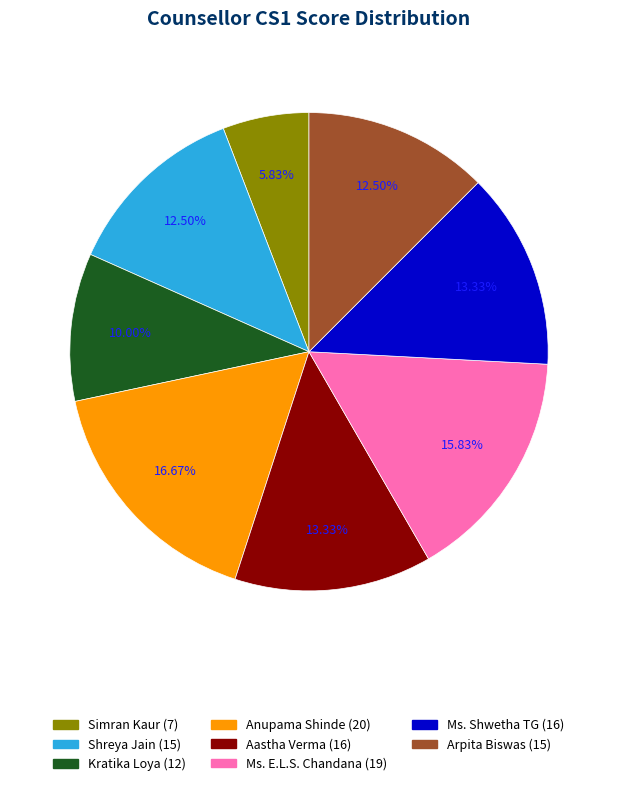

Is there any slice that represents more than half of the pie?

No